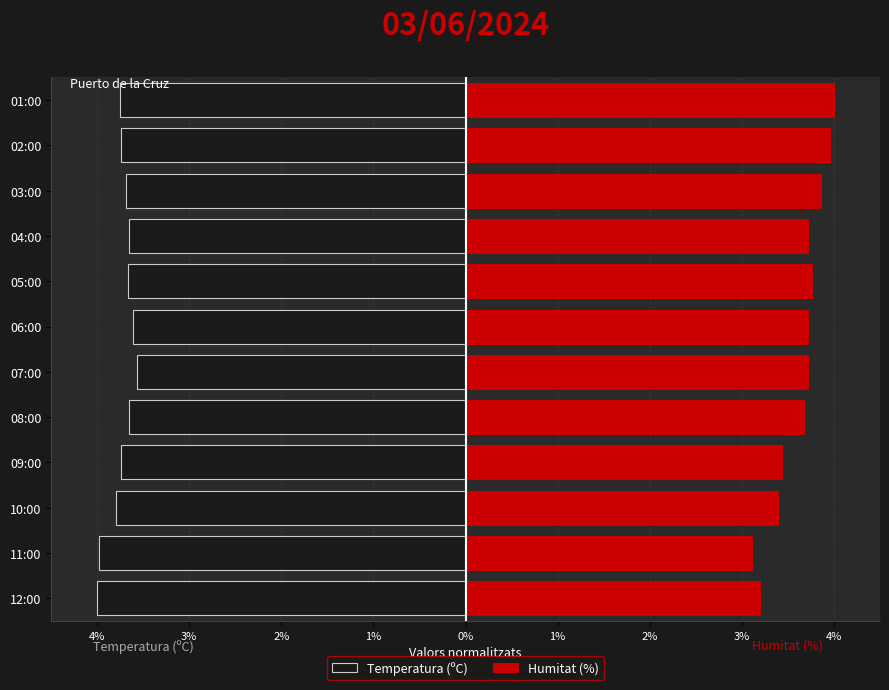

The Temperatura (ºC) series shows -3.7 at 02:00. True or false?

True